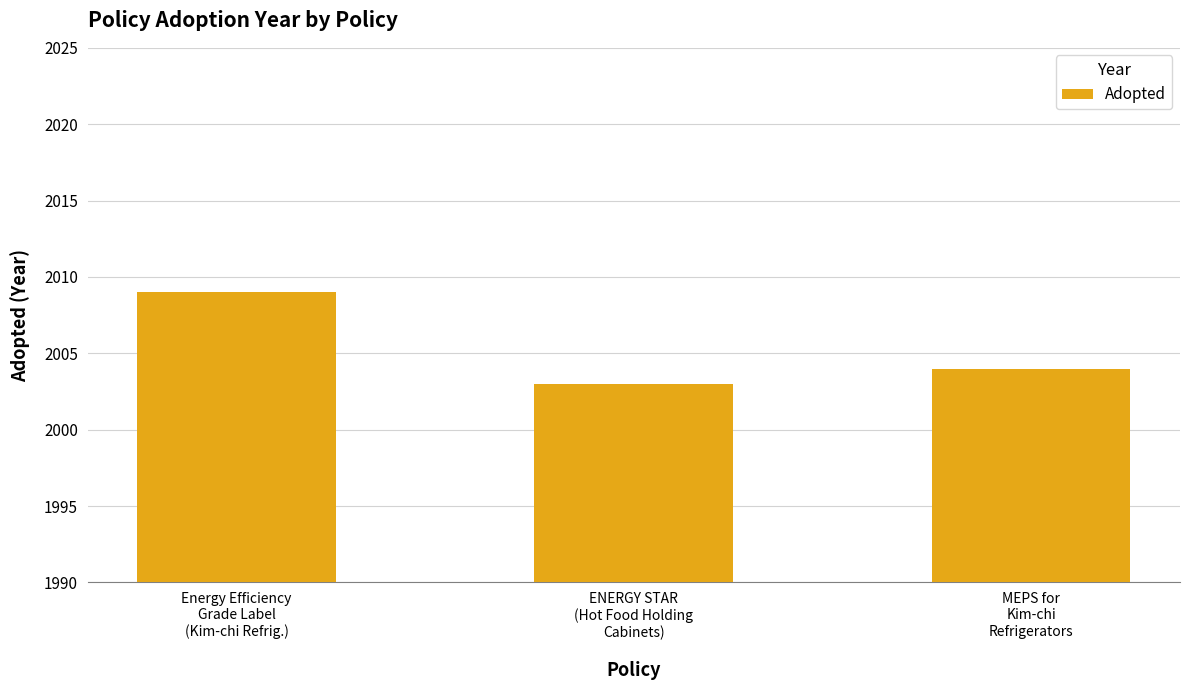

What is the difference between the values at MEPS for
Kim-chi
Refrigerators and ENERGY STAR
(Hot Food Holding
Cabinets)?

1